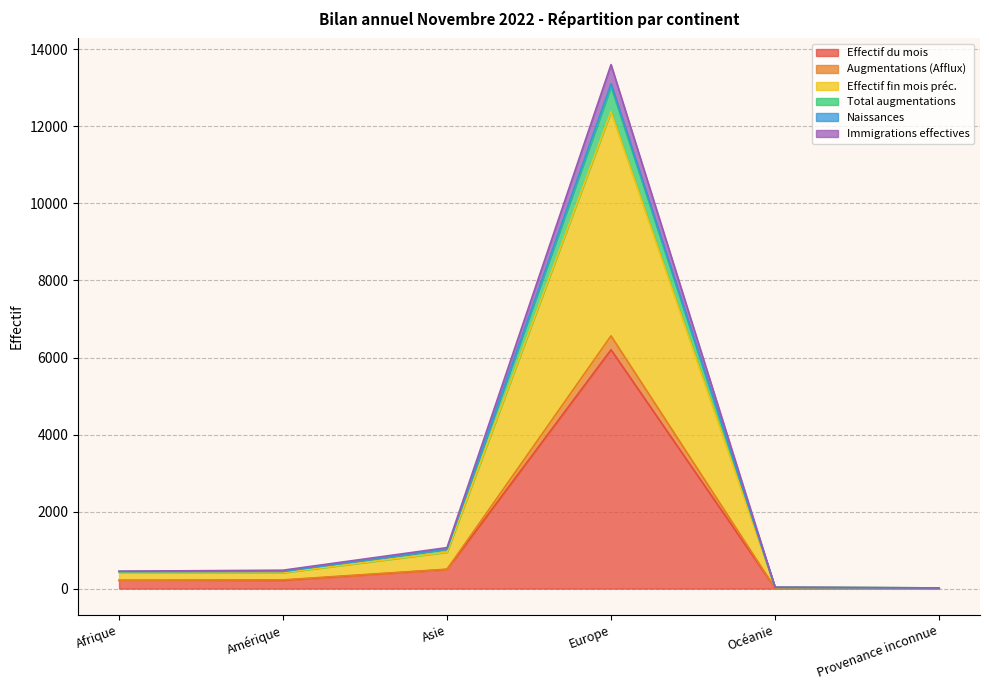

Does the chart have visible grid lines?

Yes